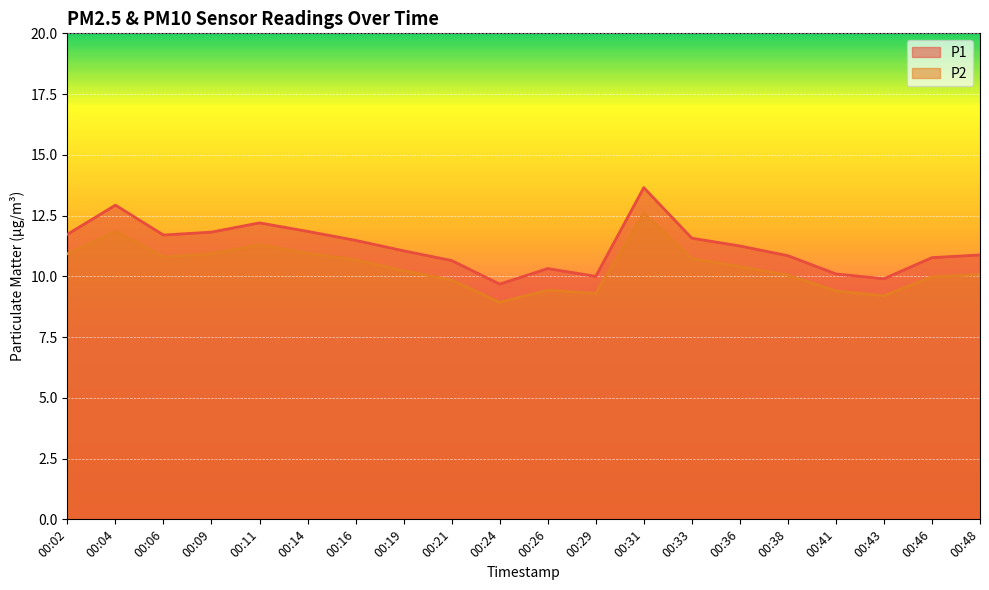

What are all the series names shown in the legend?

P1, P2